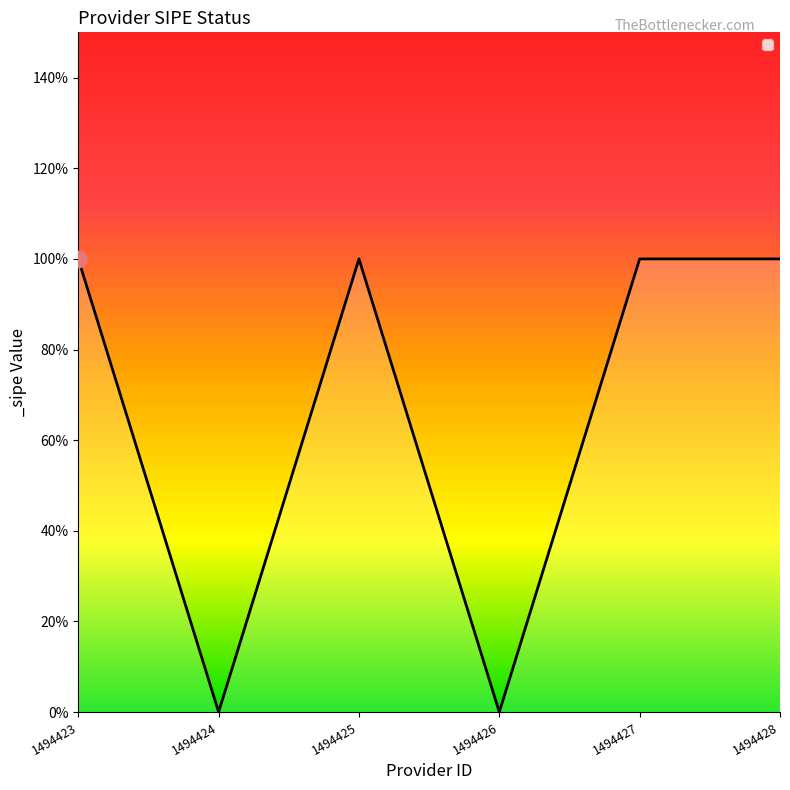

How many points are higher than both their immediate neighbors (excluding endpoints)?

1